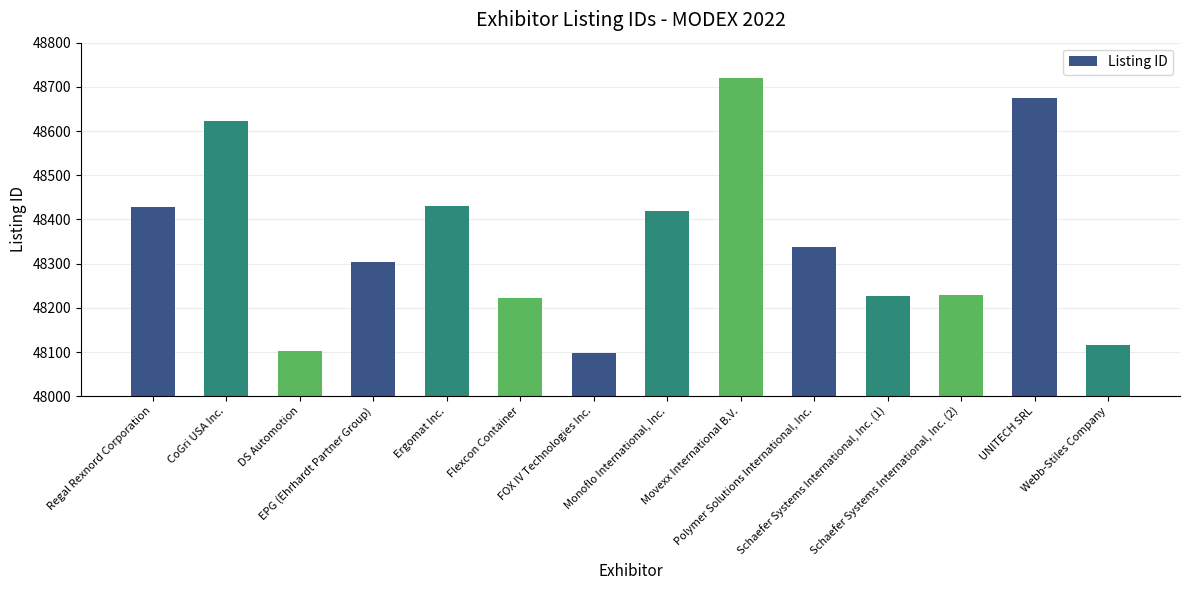

Rank the categories by value from lowest to highest.

FOX IV Technologies Inc., DS Automotion, Webb-Stiles Company, Flexcon Container, Schaefer Systems International, Inc. (1), Schaefer Systems International, Inc. (2), EPG (Ehrhardt Partner Group), Polymer Solutions International, Inc., Monoflo International, Inc., Regal Rexnord Corporation, Ergomat Inc., CoGri USA Inc., UNITECH SRL, Movexx International B.V.